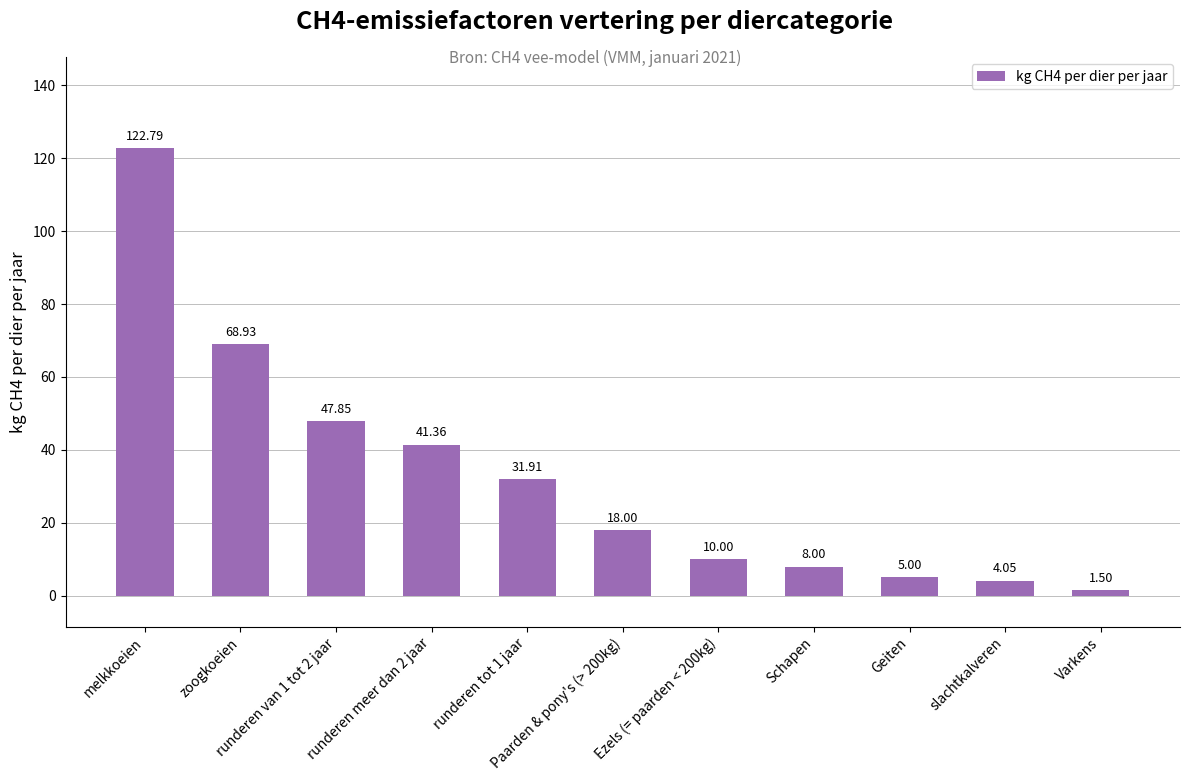

Rank the categories by value from lowest to highest.

Varkens, slachtkalveren, Geiten, Schapen, Ezels (= paarden < 200kg), Paarden & pony's (> 200kg), runderen tot 1 jaar, runderen meer dan 2 jaar, runderen van 1 tot 2 jaar, zoogkoeien, melkkoeien